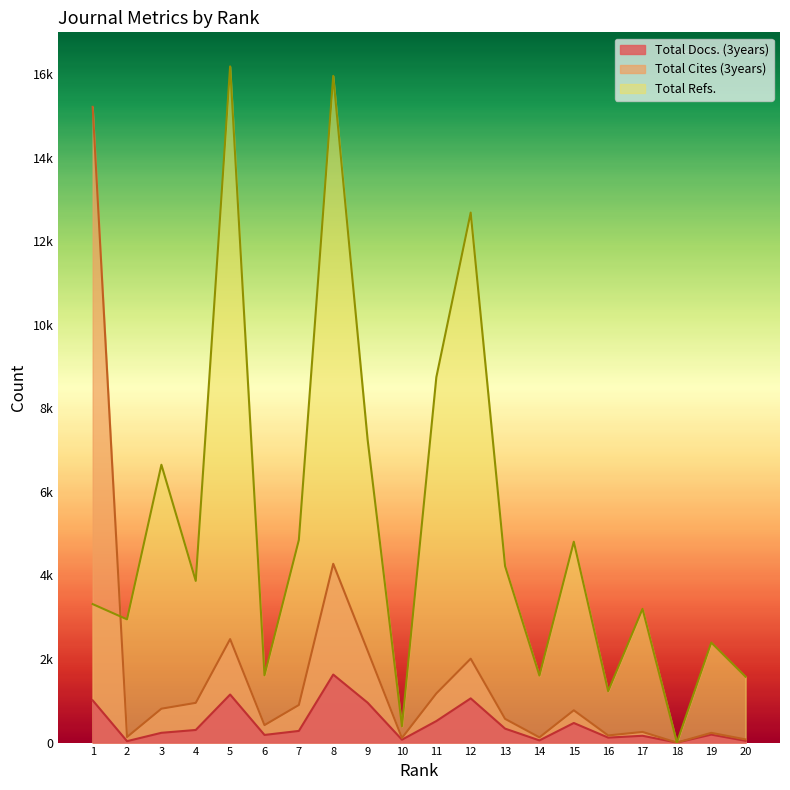

What are all the series names shown in the legend?

Total Docs. (3years), Total Cites (3years), Total Refs.